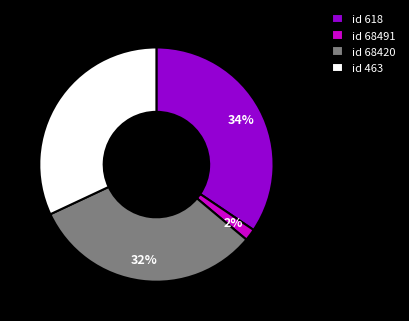

Is it true that id 463 is 23% of the pie?

False